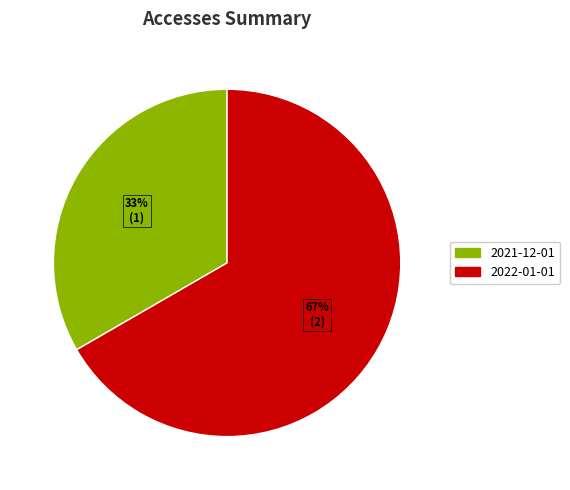

Approximately how many times larger is the value at 2021-12-01 compared to 2022-01-01?

0.5